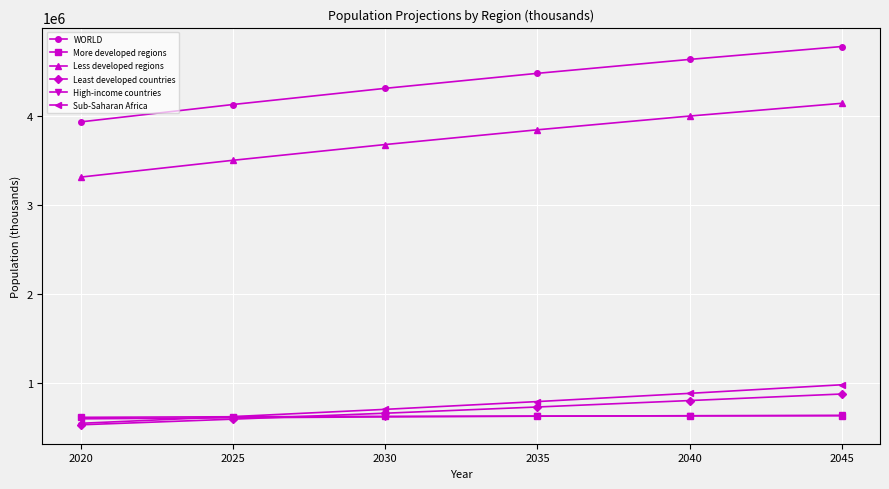

How many categories are shown in the chart?

6